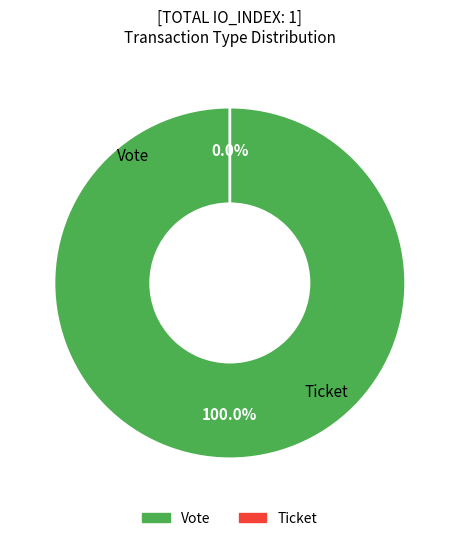

What portion of the pie excludes Ticket?

100.0%